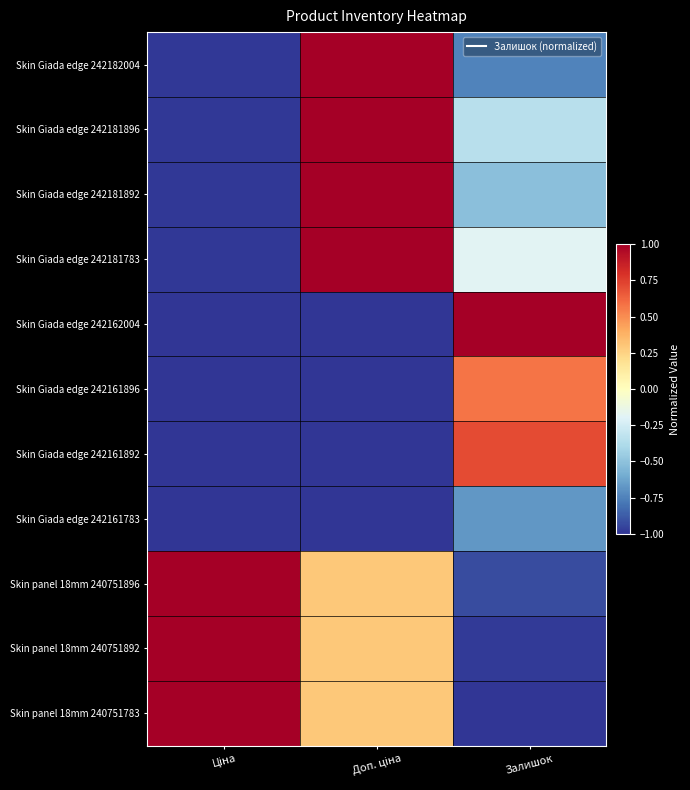

What is the spread (max minus min) of values at Залишок?

2.0